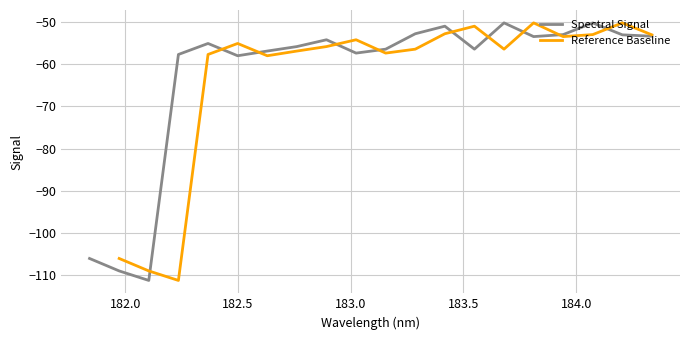

At which label does the data first exceed -55?

182.8925964608